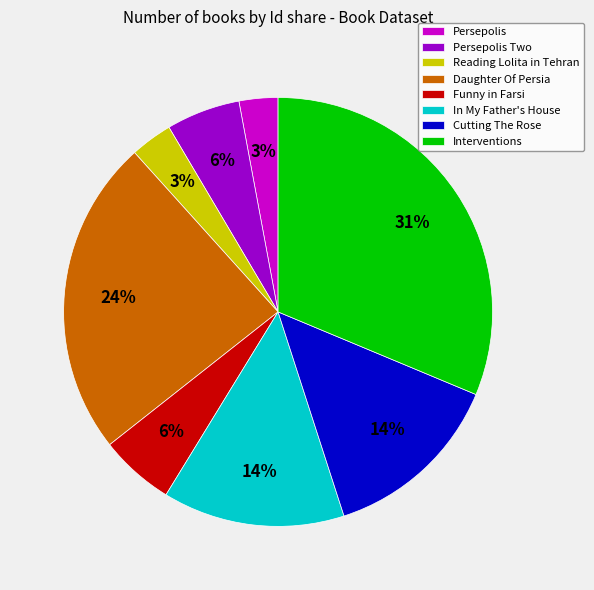

How many segments does this pie chart have?

8